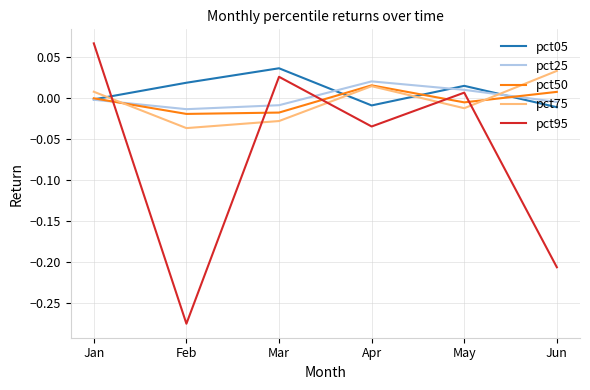

How many interior local peaks does the pct25 series have?

1